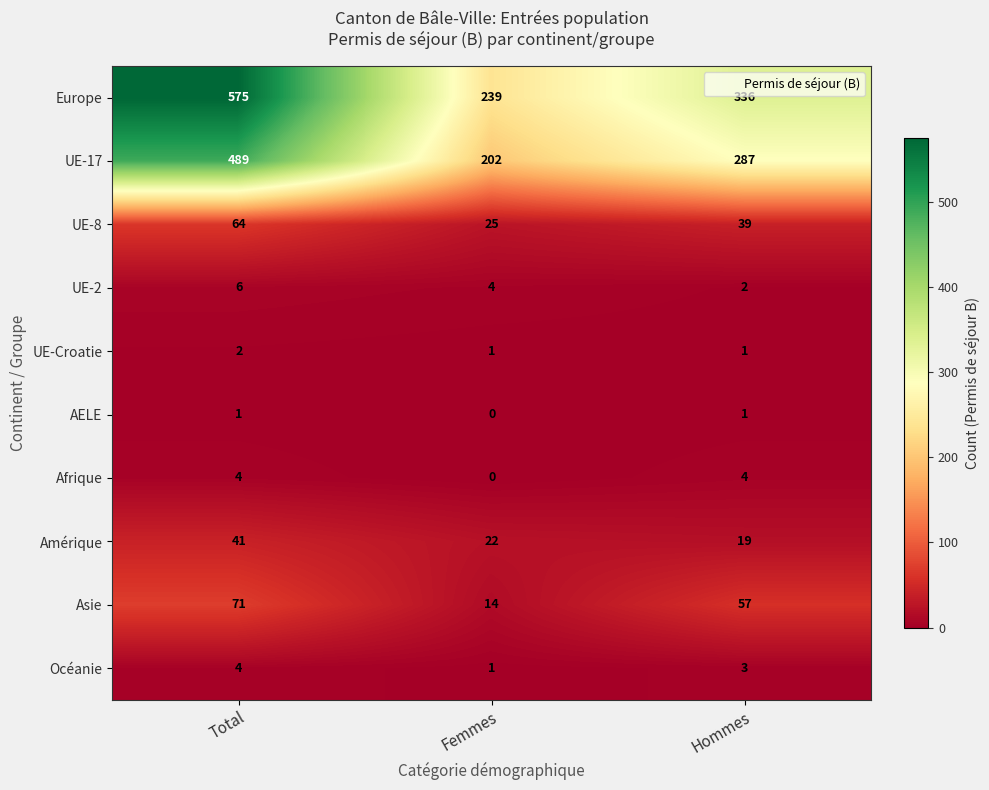

What is the difference between the maximum and minimum values in the Amérique series?

22